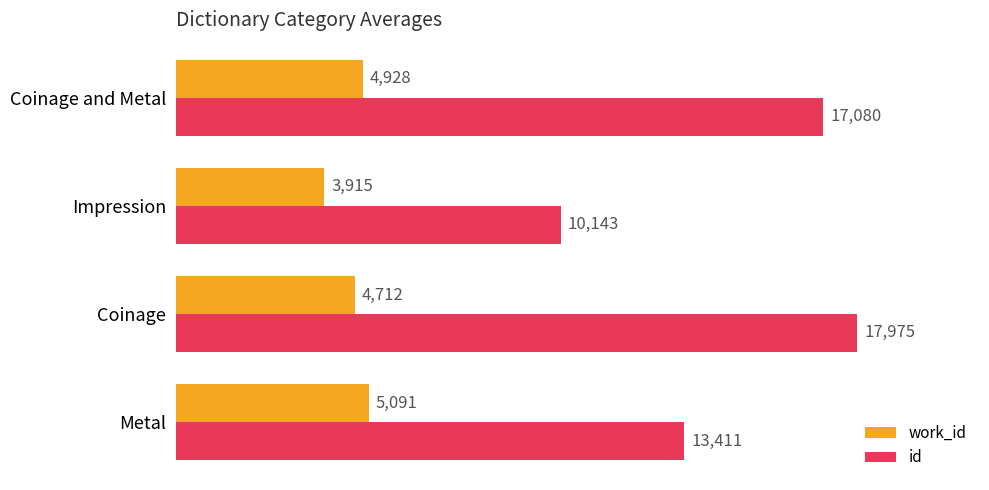

Rank the categories by work_id value from highest to lowest.

Metal, Coinage and Metal, Coinage, Impression